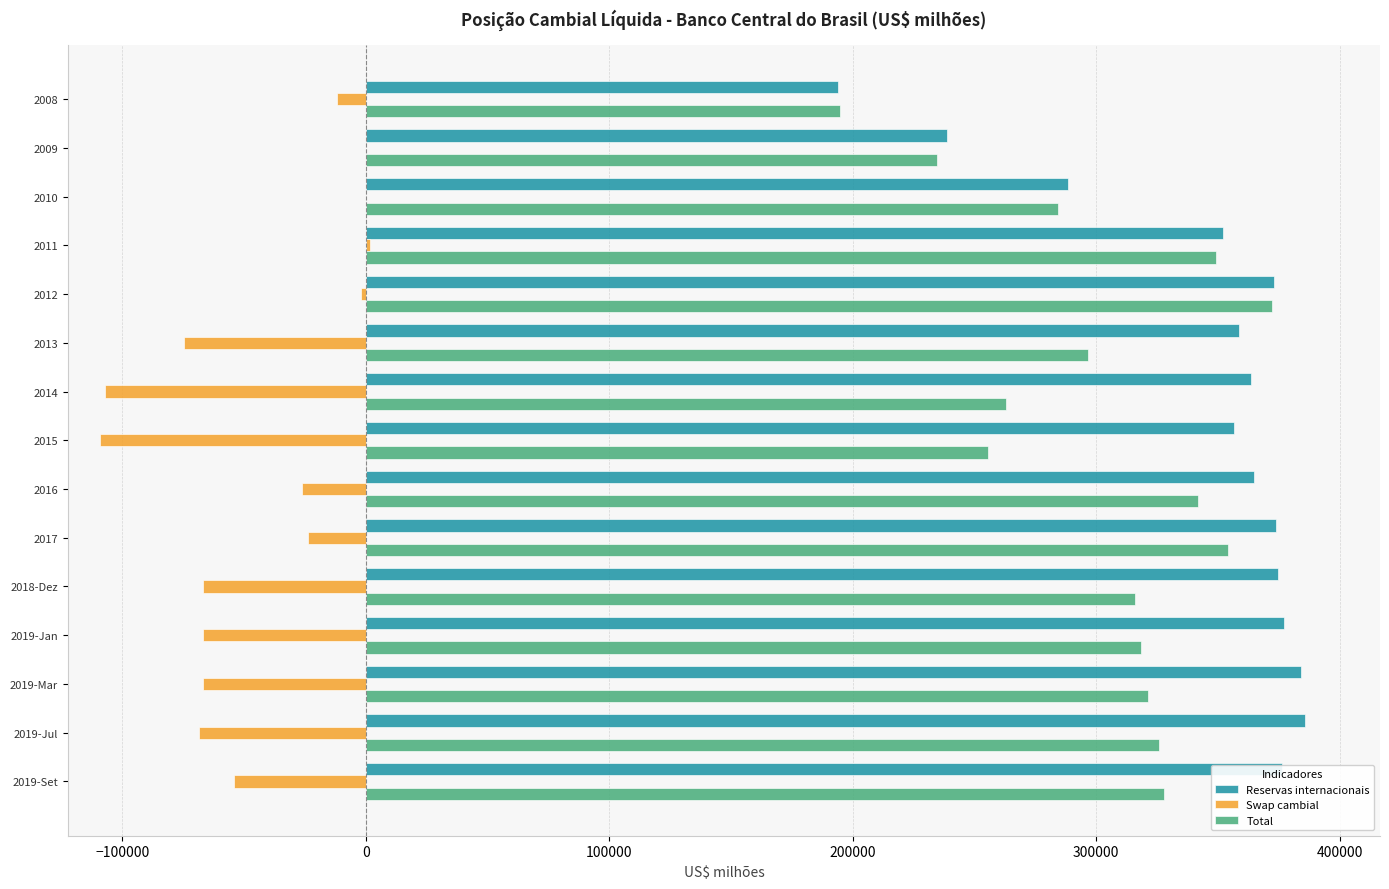

What is the sum of the Total values at 2014 and 2015?

518393.8